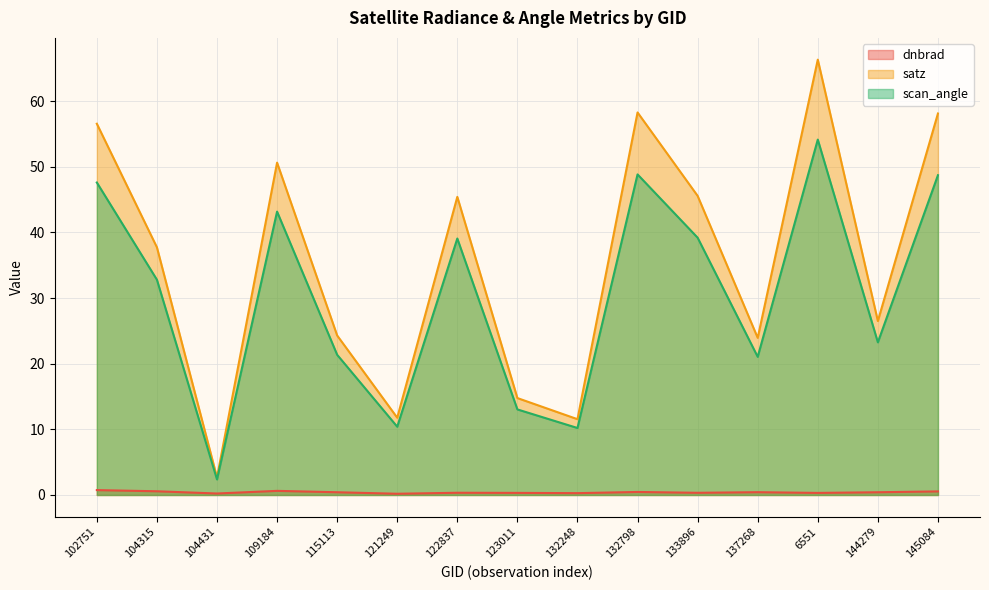

What is the label of the 7th point from the left?

122837